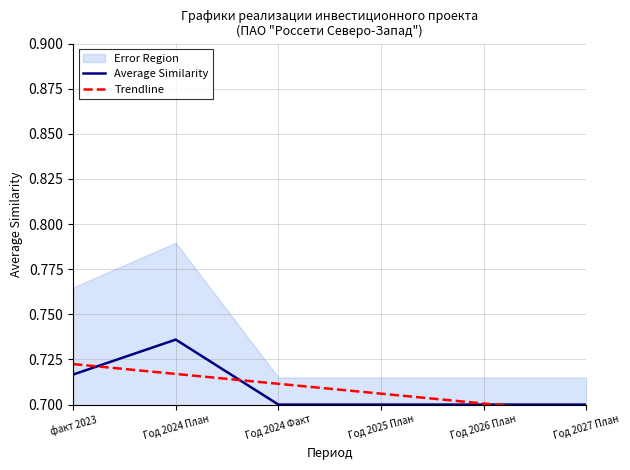

Does the chart display data point markers on the line(s)?

No